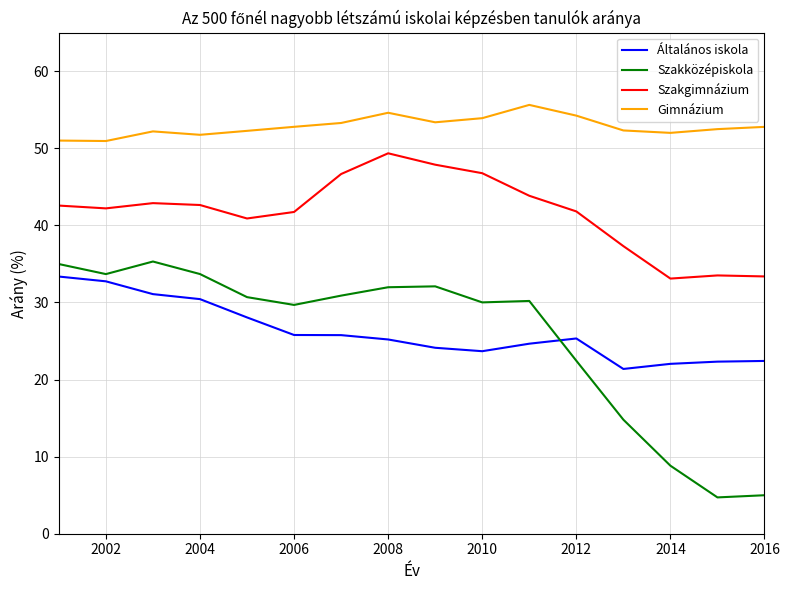

Which series has the largest total across all categories?

Gimnázium